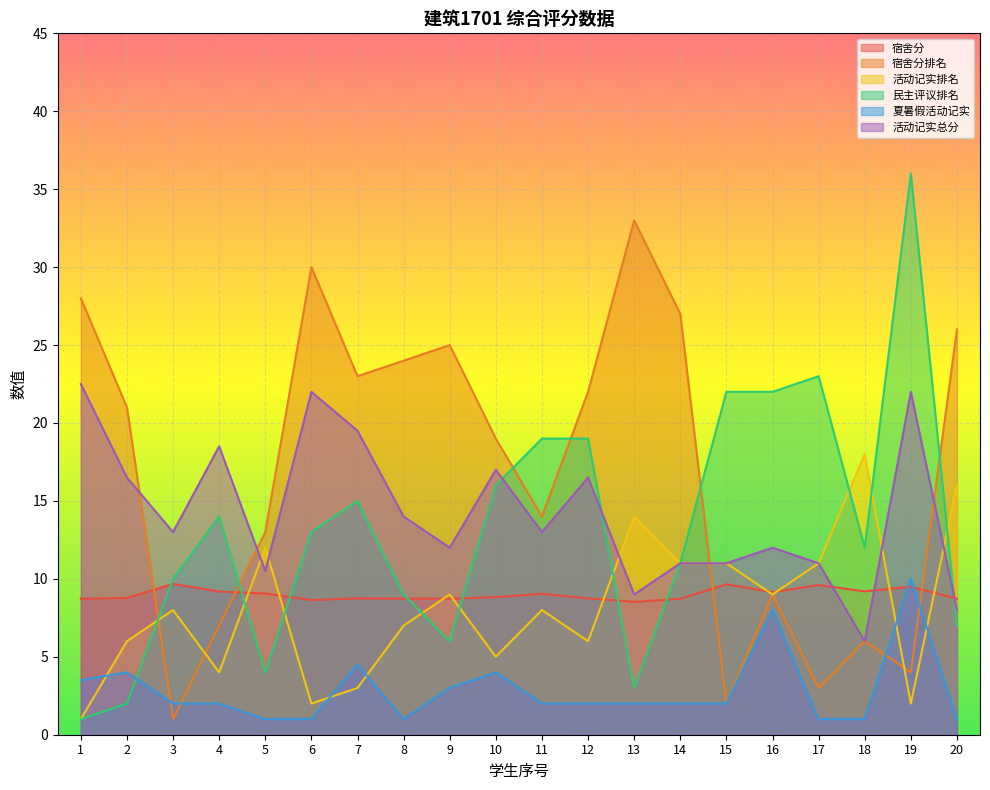

What is the difference between the highest and lowest values at 3?

12.0